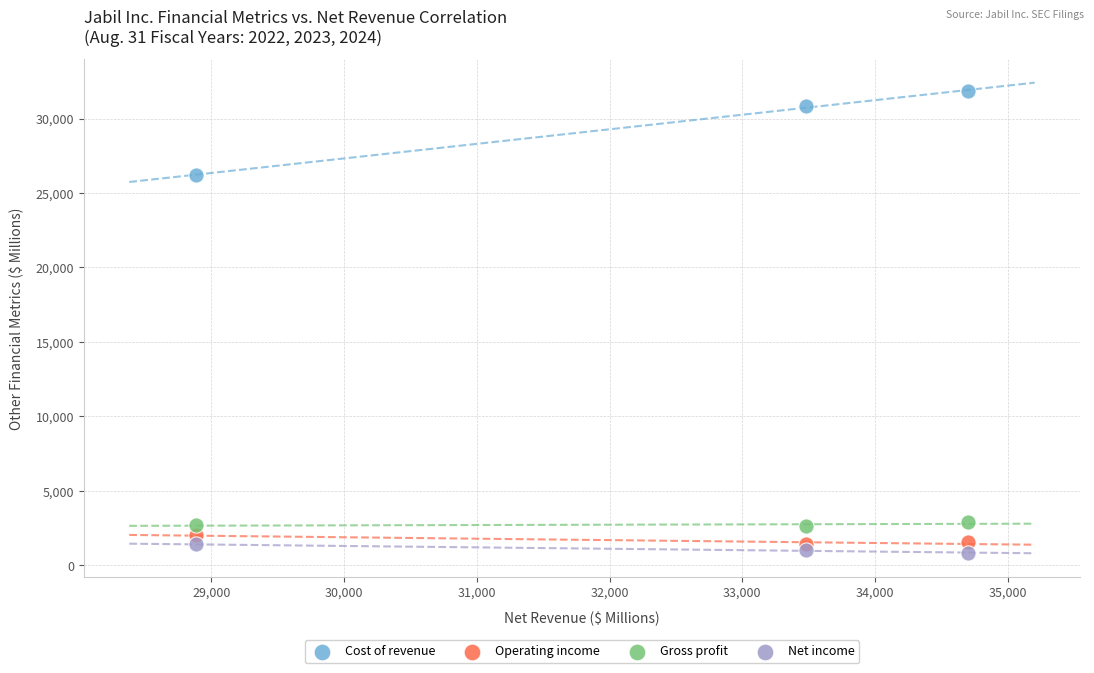

What are all the series names shown in the legend?

Cost of revenue, Operating income, Gross profit, Net income